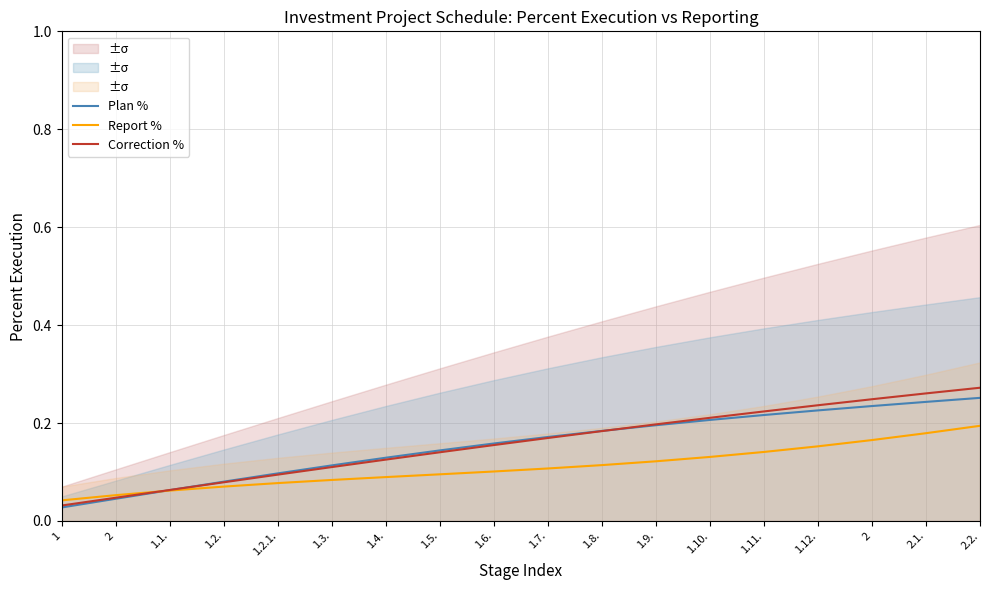

True or false: Correction % and Plan % cross at least once.

True